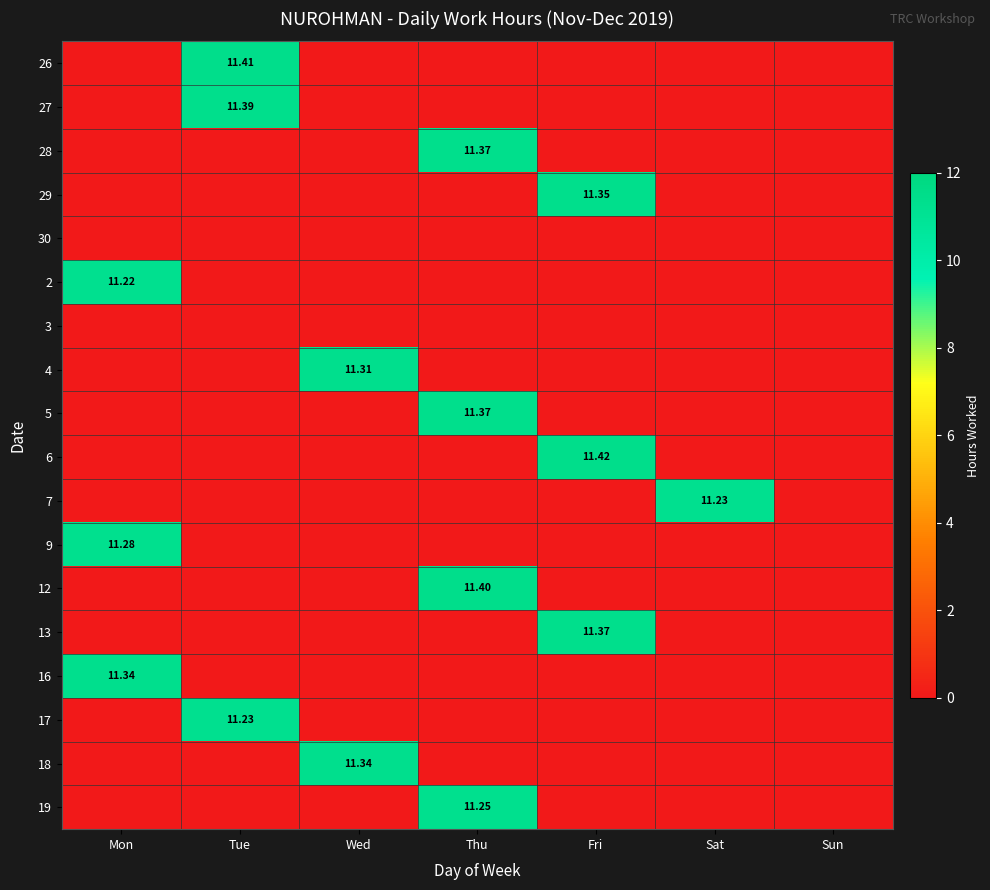

At which category is the sum across all series the highest?

Thu